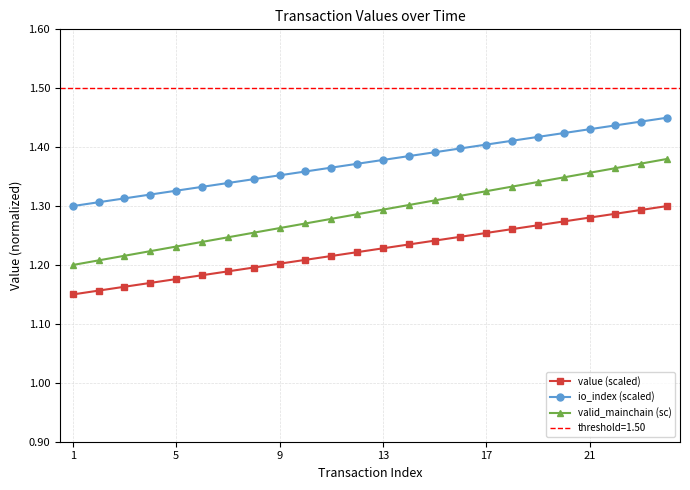

How many value (scaled) values are between 1 and 2?

24